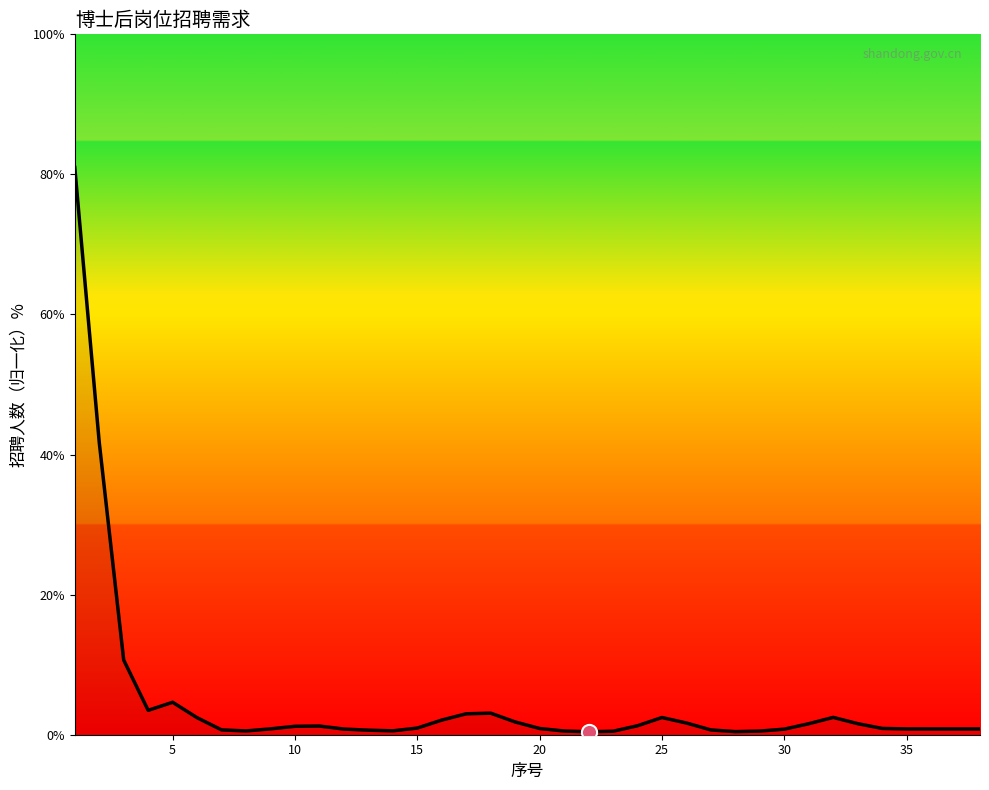

What is the difference between the maximum and minimum values?

80.6